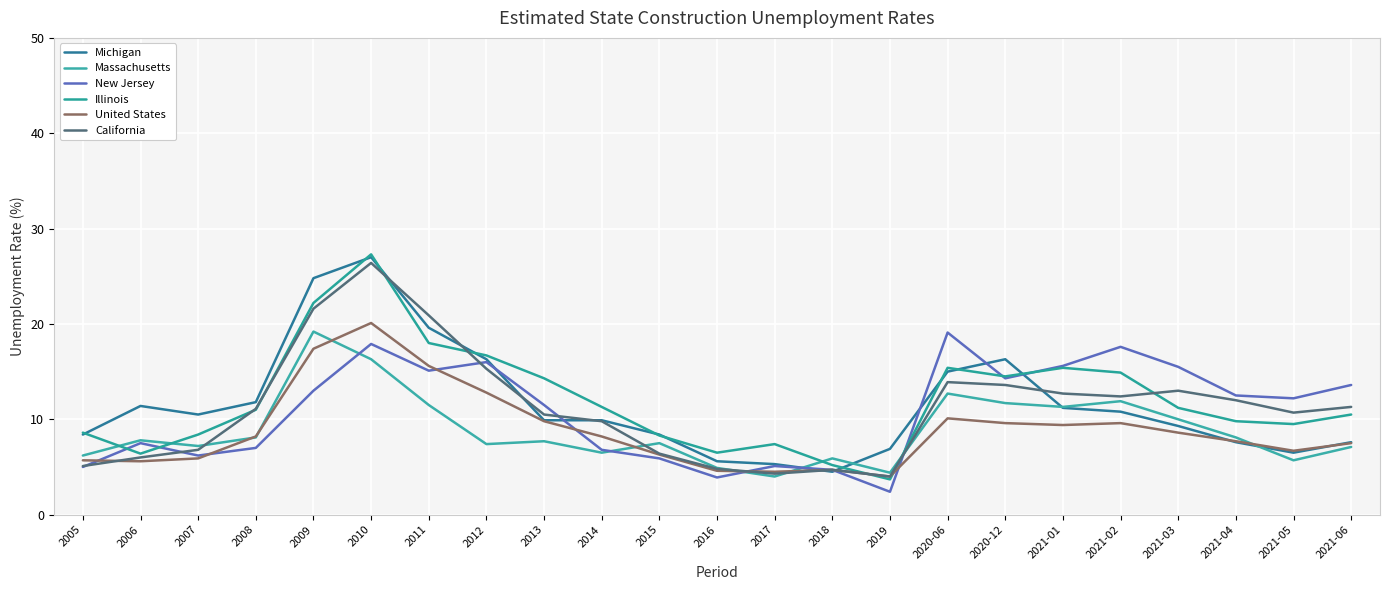

What is the sum of the United States values at 2020-12 and 2018?

14.3